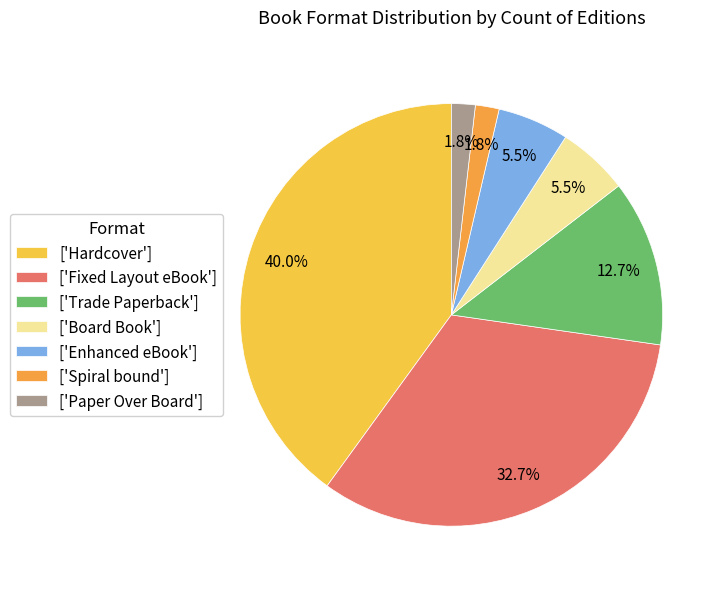

To the nearest percent, what is the average slice percentage?

14%